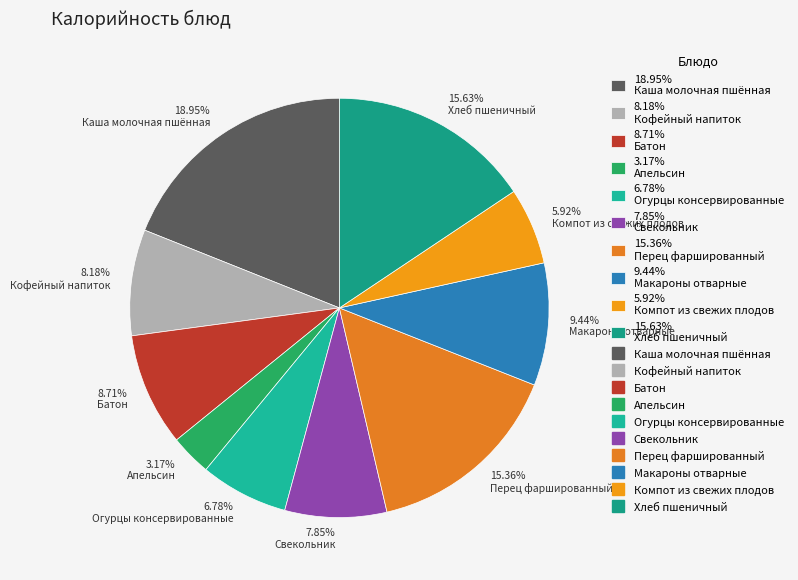

Which category has the biggest portion of the pie?

18.95% Каша молочная пшённая